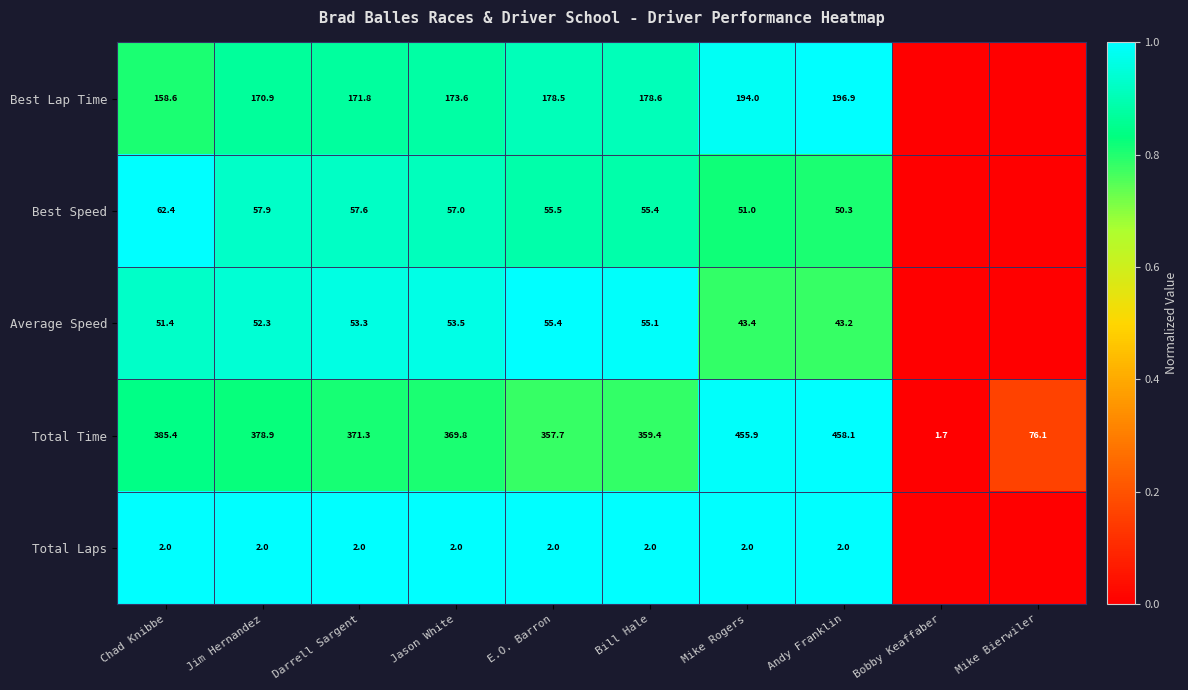

What is the sum of the Best Speed values at Bill Hale and Chad Knibbe?

117.8